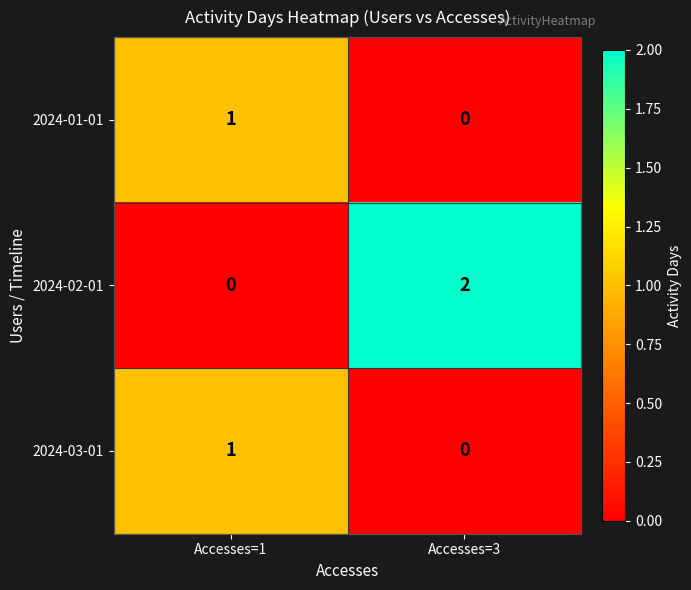

The value of 2024-03-01 at Accesses=3 is 0. True or false?

True